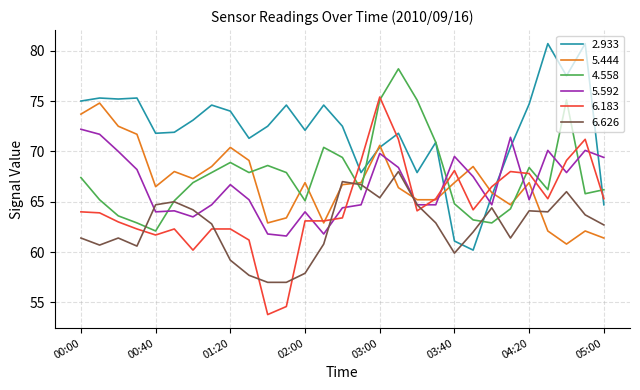

After their last crossing, which series has the higher values: 6.626 or 6.183?

6.183